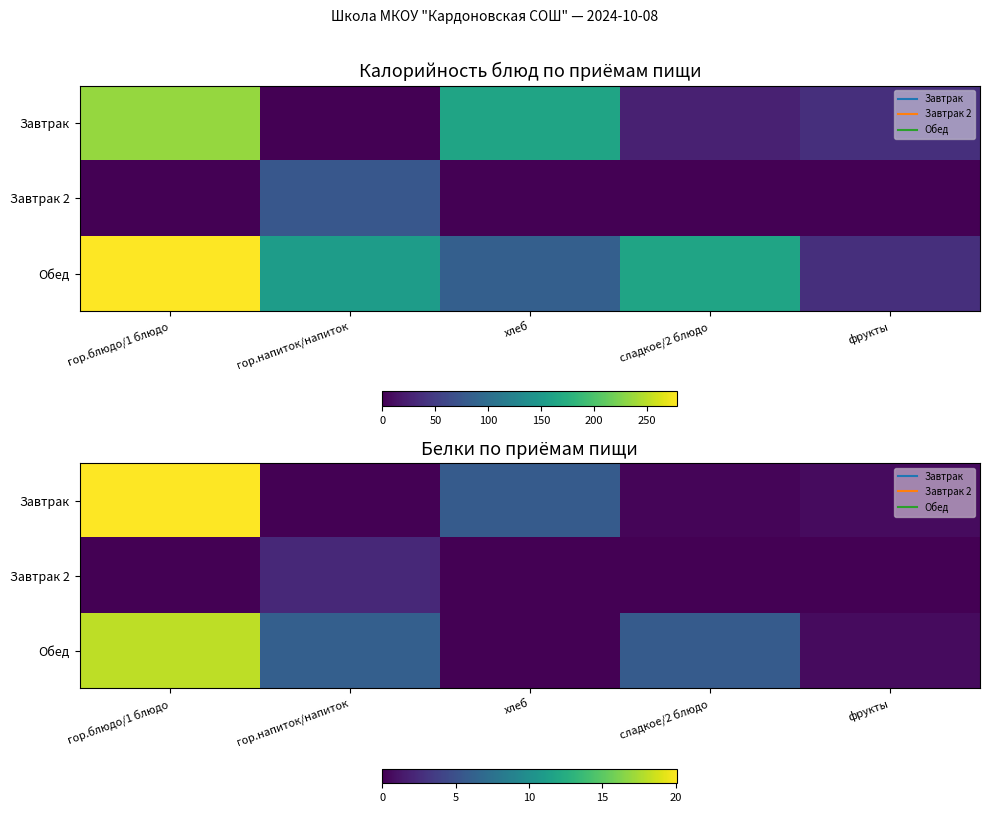

The value of Обед at хлеб is 12.2. True or false?

False